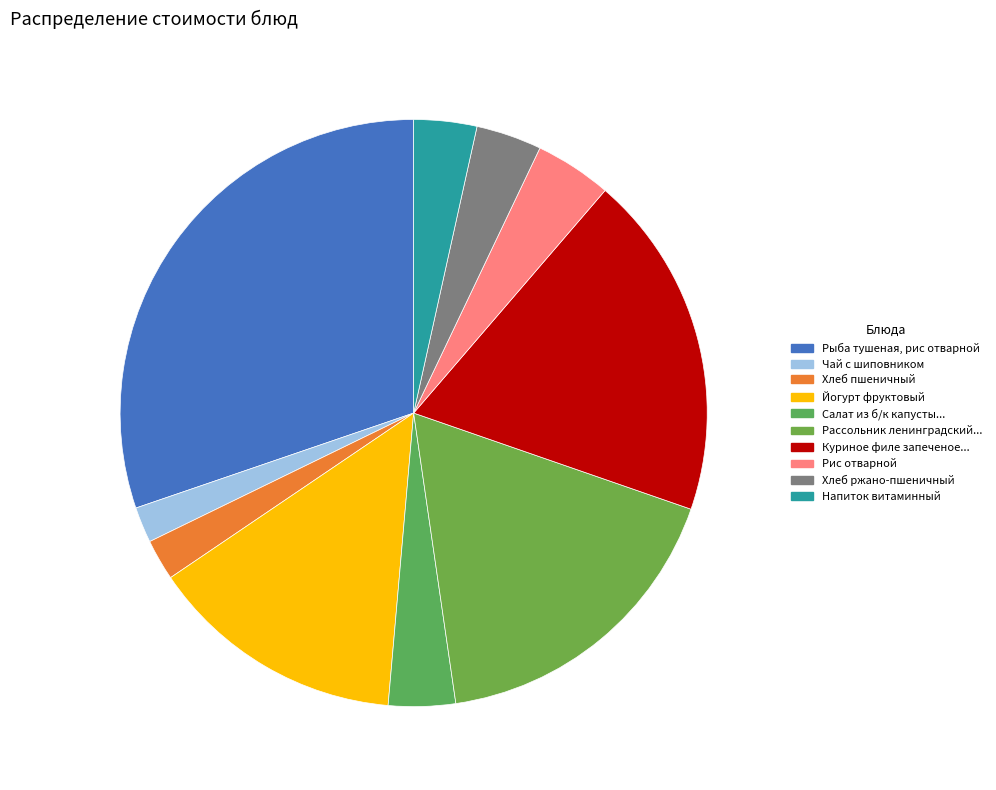

How many segments does this pie chart have?

10